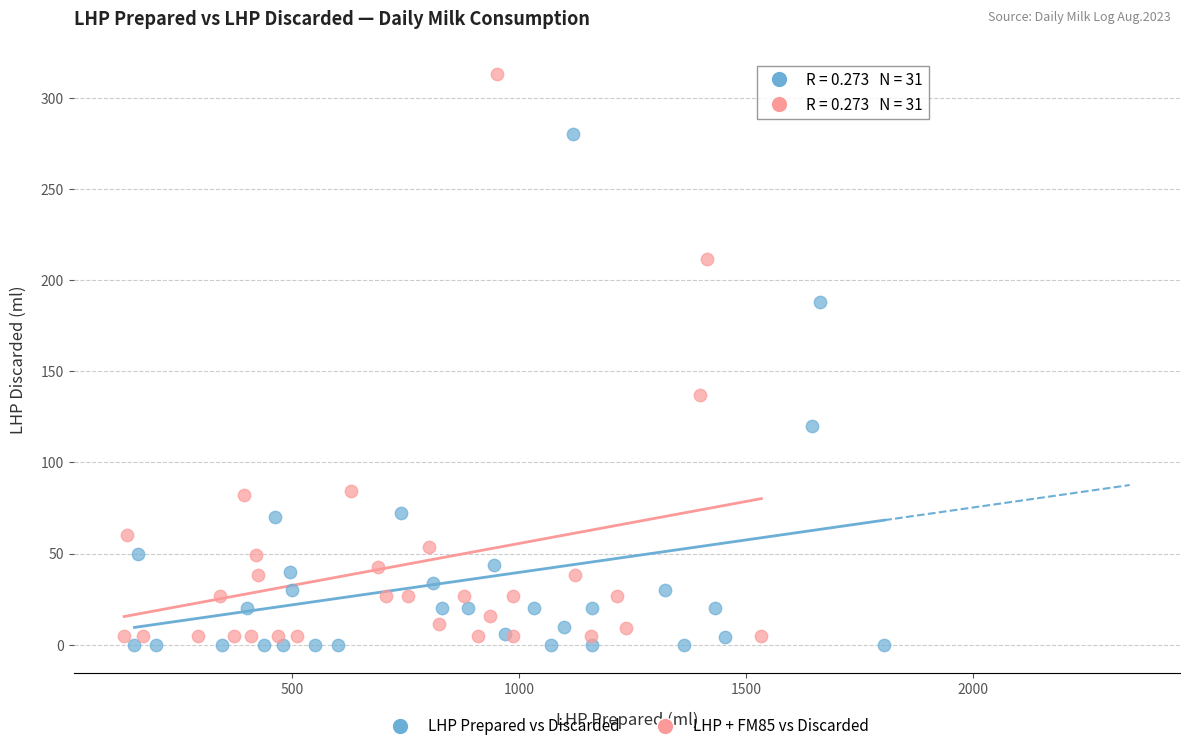

Which series reaches the maximum Y coordinate?

LHP + FM85 vs Discarded